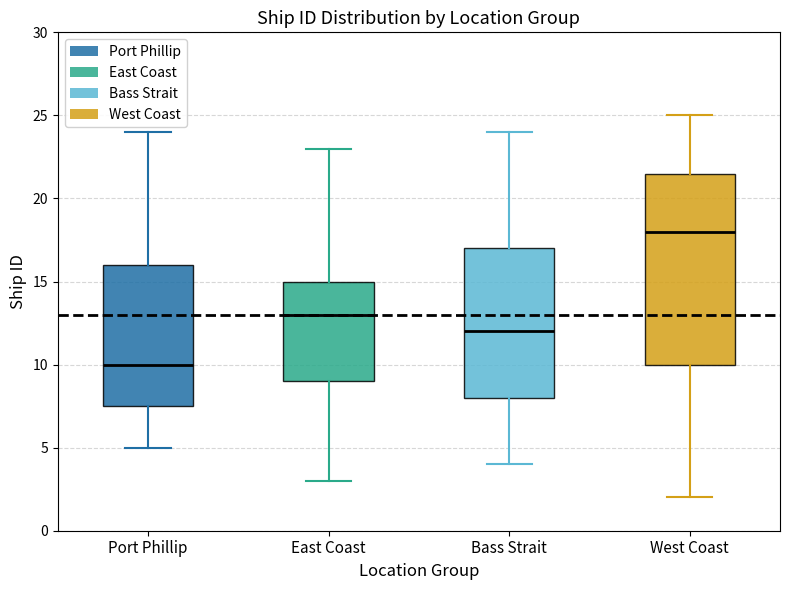

Which box has the lowest median line?

Port Phillip